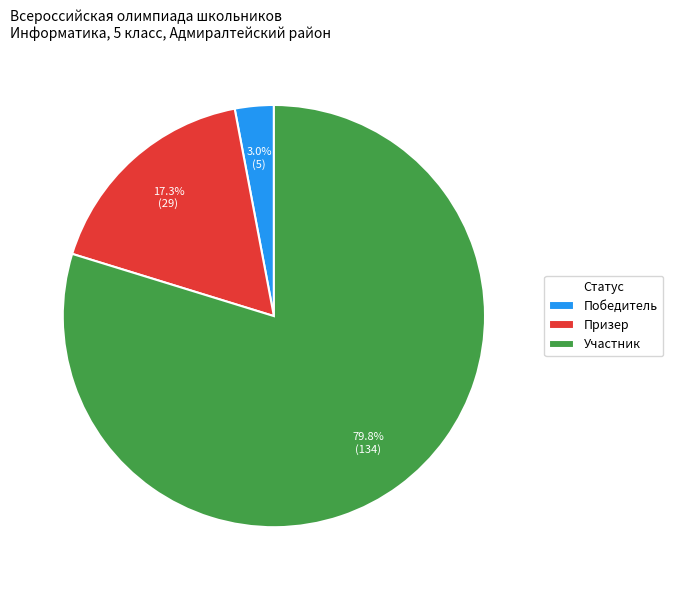

What percentage is the Призер slice, to the nearest percent?

17%